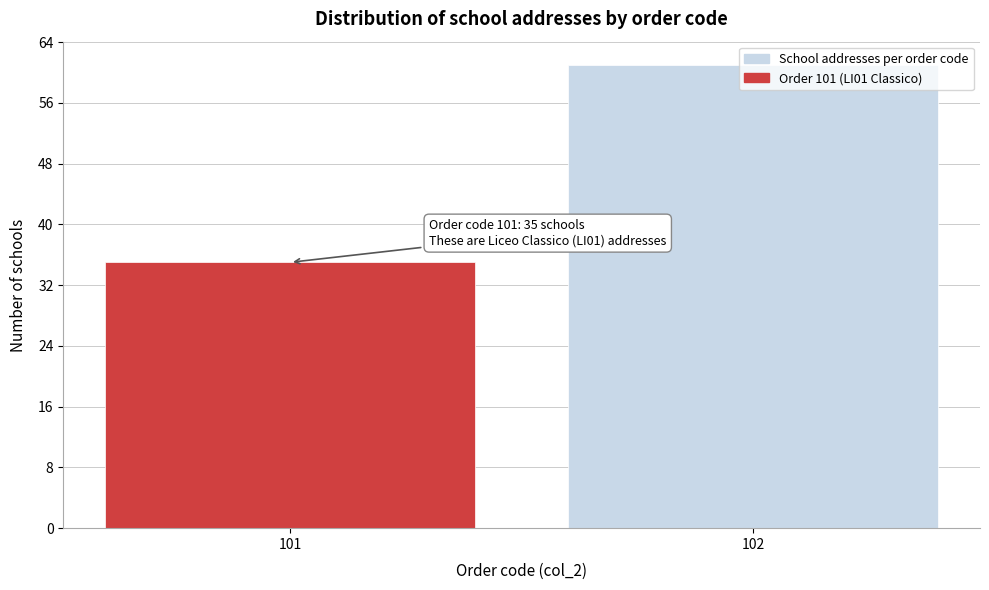

Rank the categories by value from lowest to highest.

101, 102